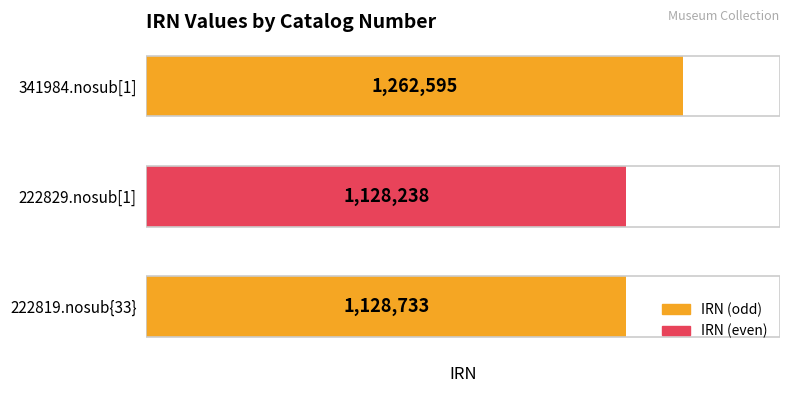

Reading bottom to top, extract all data points from this chart.

222819.nosub{33}=1128733	222829.nosub[1]=1128238	341984.nosub[1]=1262595